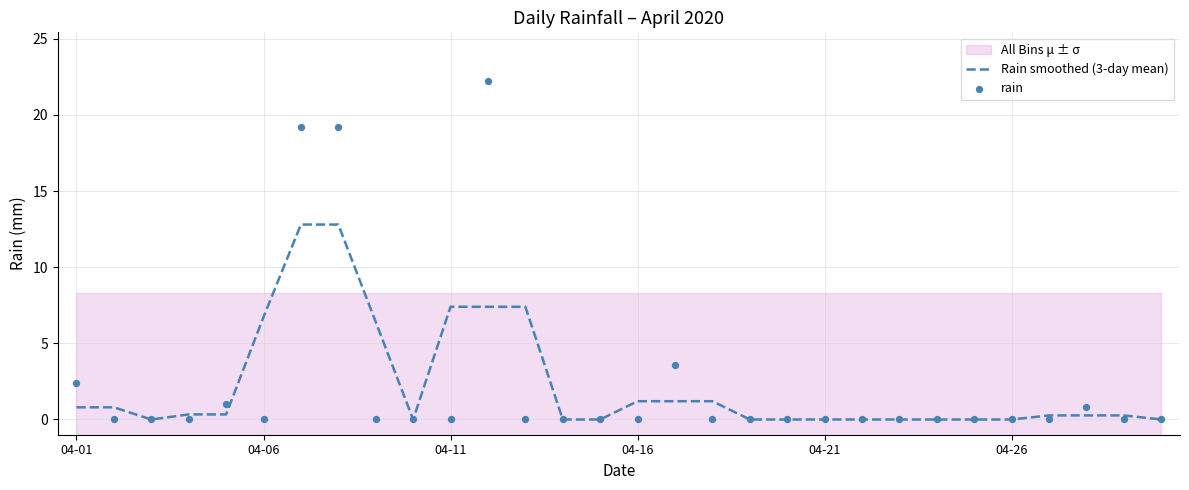

What is the total value across all series at 17?

1.2